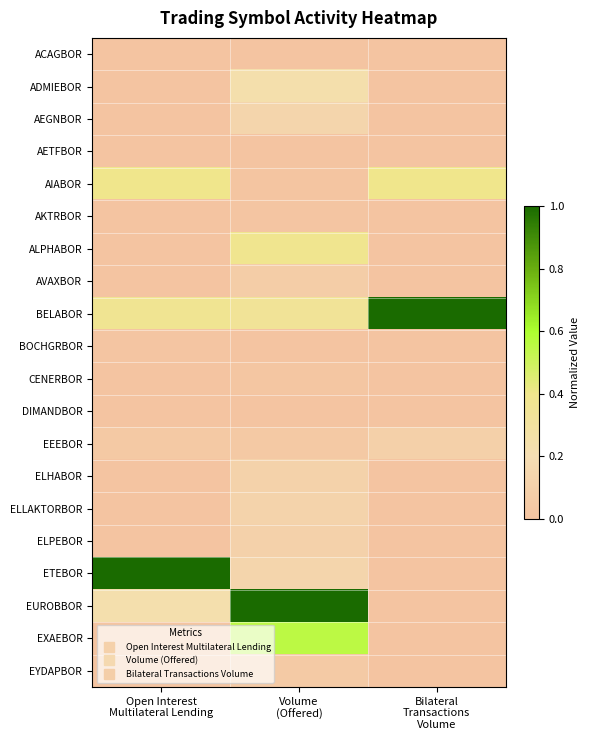

List the series in order of their peak value, lowest first.

AETFBOR, DIMANDBOR, ACAGBOR, BOCHGRBOR, AKTRBOR, CENERBOR, EYDAPBOR, AVAXBOR, EEEBOR, ELPEBOR, ELHABOR, ELLAKTORBOR, AEGNBOR, ADMIEBOR, ALPHABOR, AIABOR, EXAEBOR, BELABOR, ETEBOR, EUROBBOR